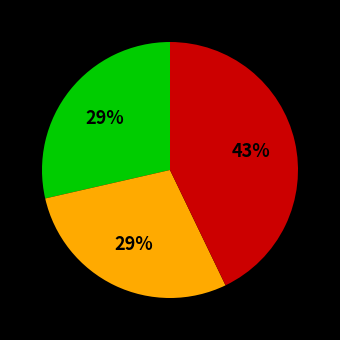

To the nearest percent, what is the average slice percentage?

33%